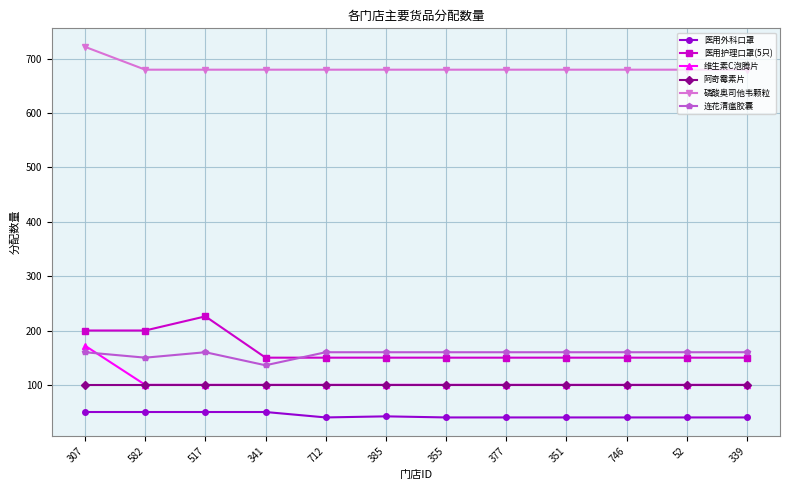

What is the label of the 5th point from the right?

377